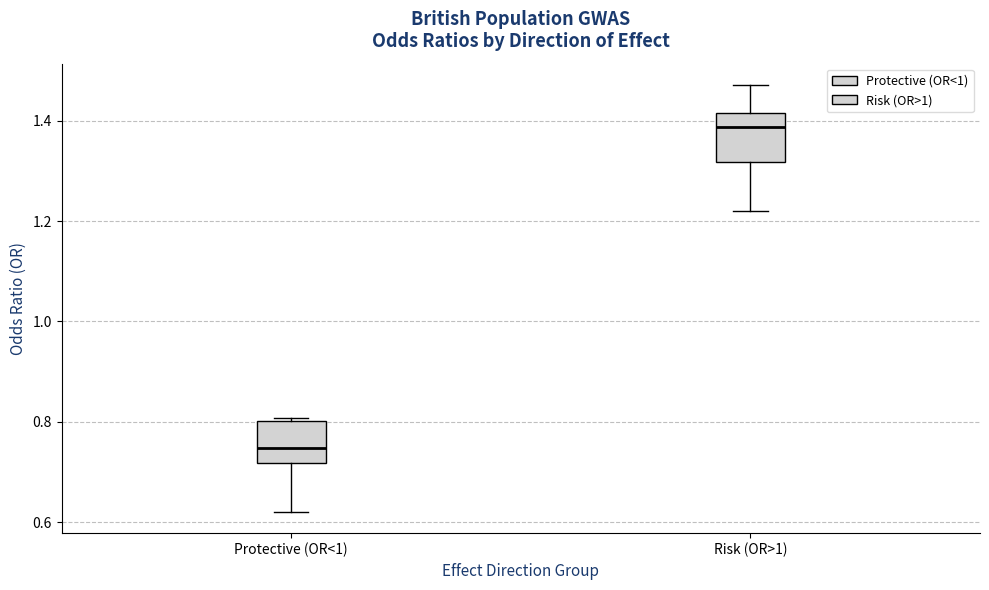

Where is the lower edge of the box for Protective (OR<1) on the y-axis? The values are not printed on the chart, so give them approximately, as read against the axis.

0.72